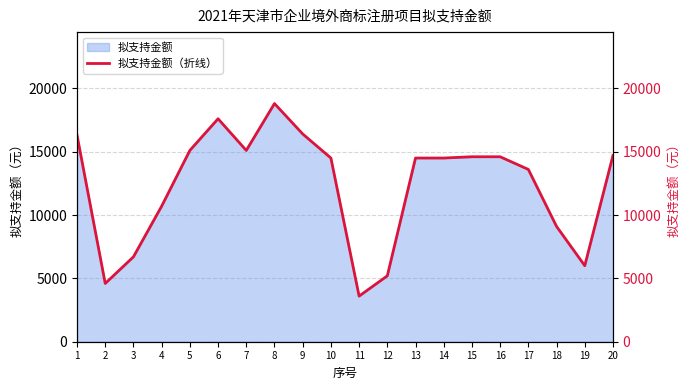

What is the value of the 1st point from the left?

16300